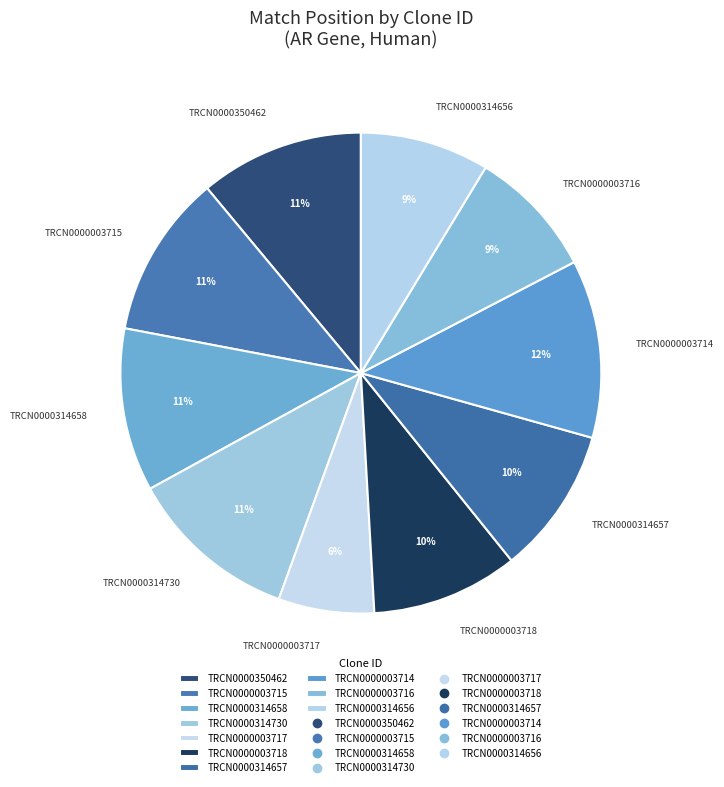

Is there any slice that represents more than half of the pie?

No